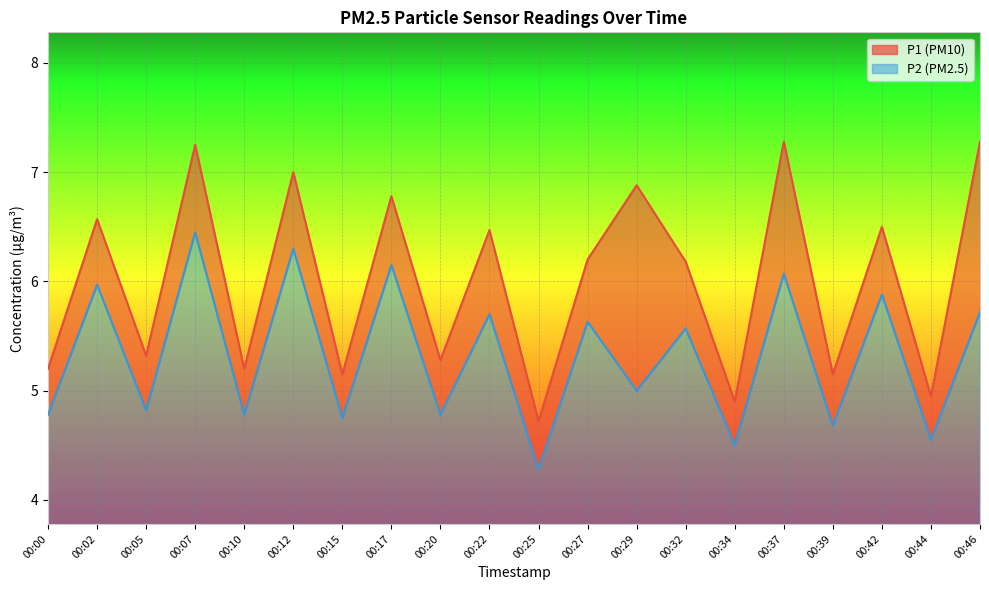

Between 00:12 and 00:22, which series saw the biggest shift?

P2